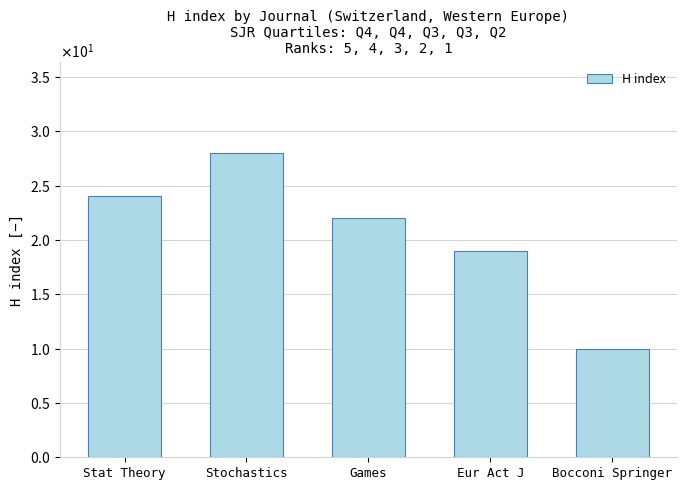

What is the label of the 5th bar from the right?

Stat Theory